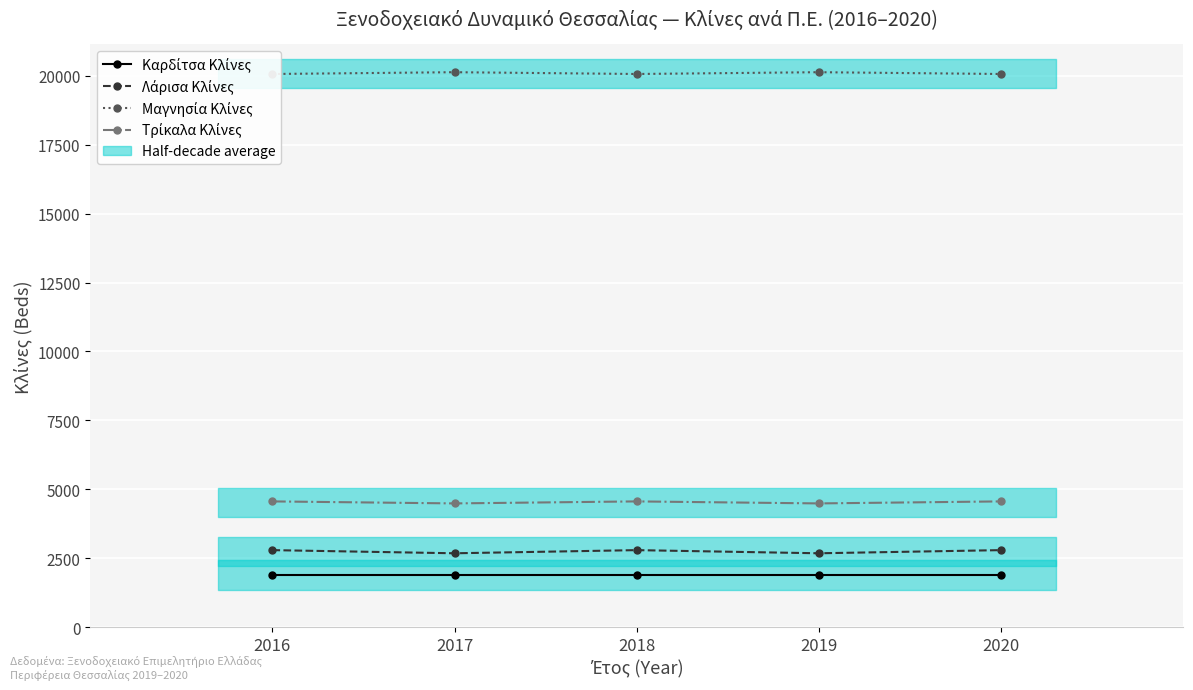

True or false: Τρίκαλα Κλίνες and Λάρισα Κλίνες intersect in this chart.

False